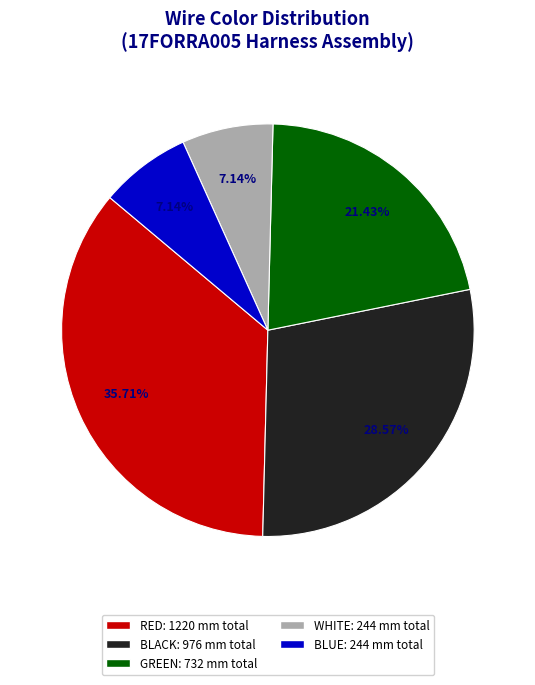

Is there a majority slice in this chart?

No